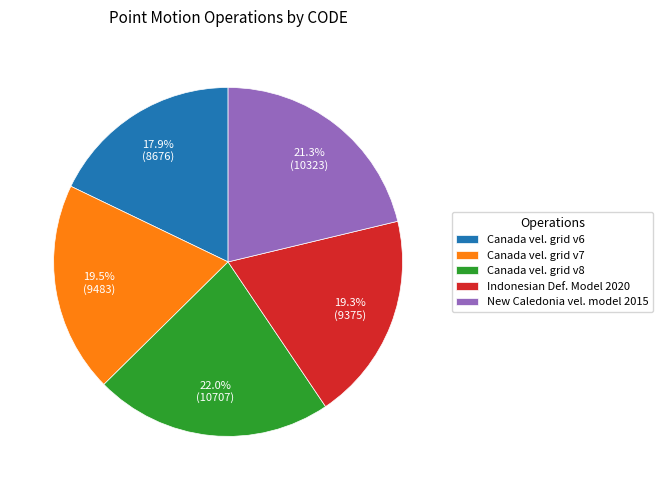

Is the sum of Canada vel. grid v6 and New Caledonia vel. model 2015 greater than half?

No